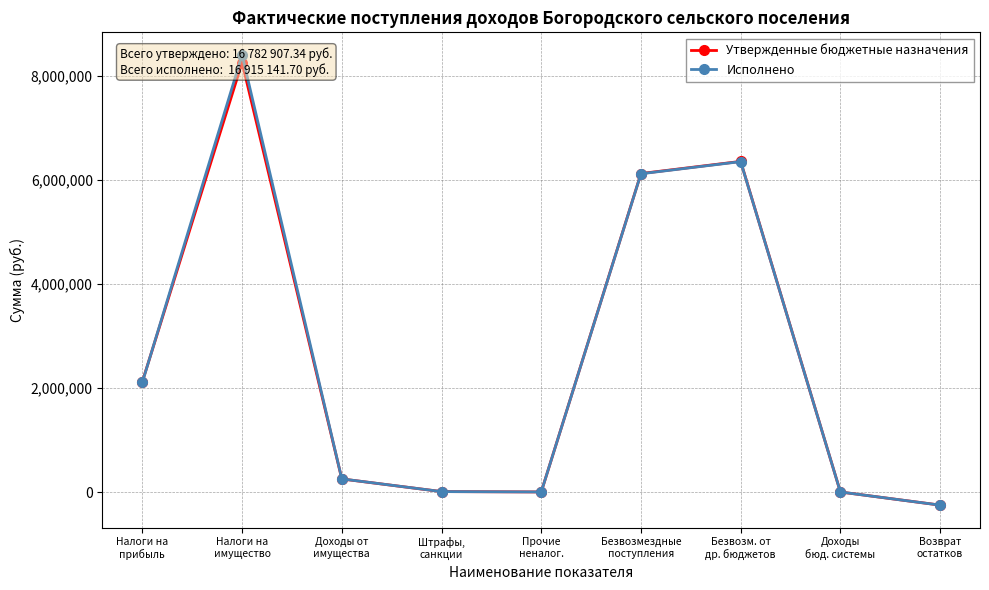

Is this an area chart (filled region under the line)?

No